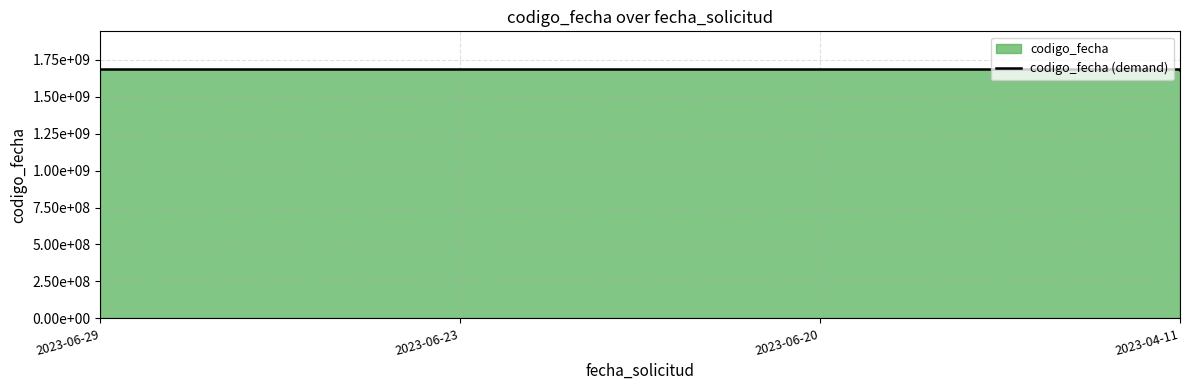

Between 2023-04-11 and 2023-06-29, which is larger?

2023-06-29